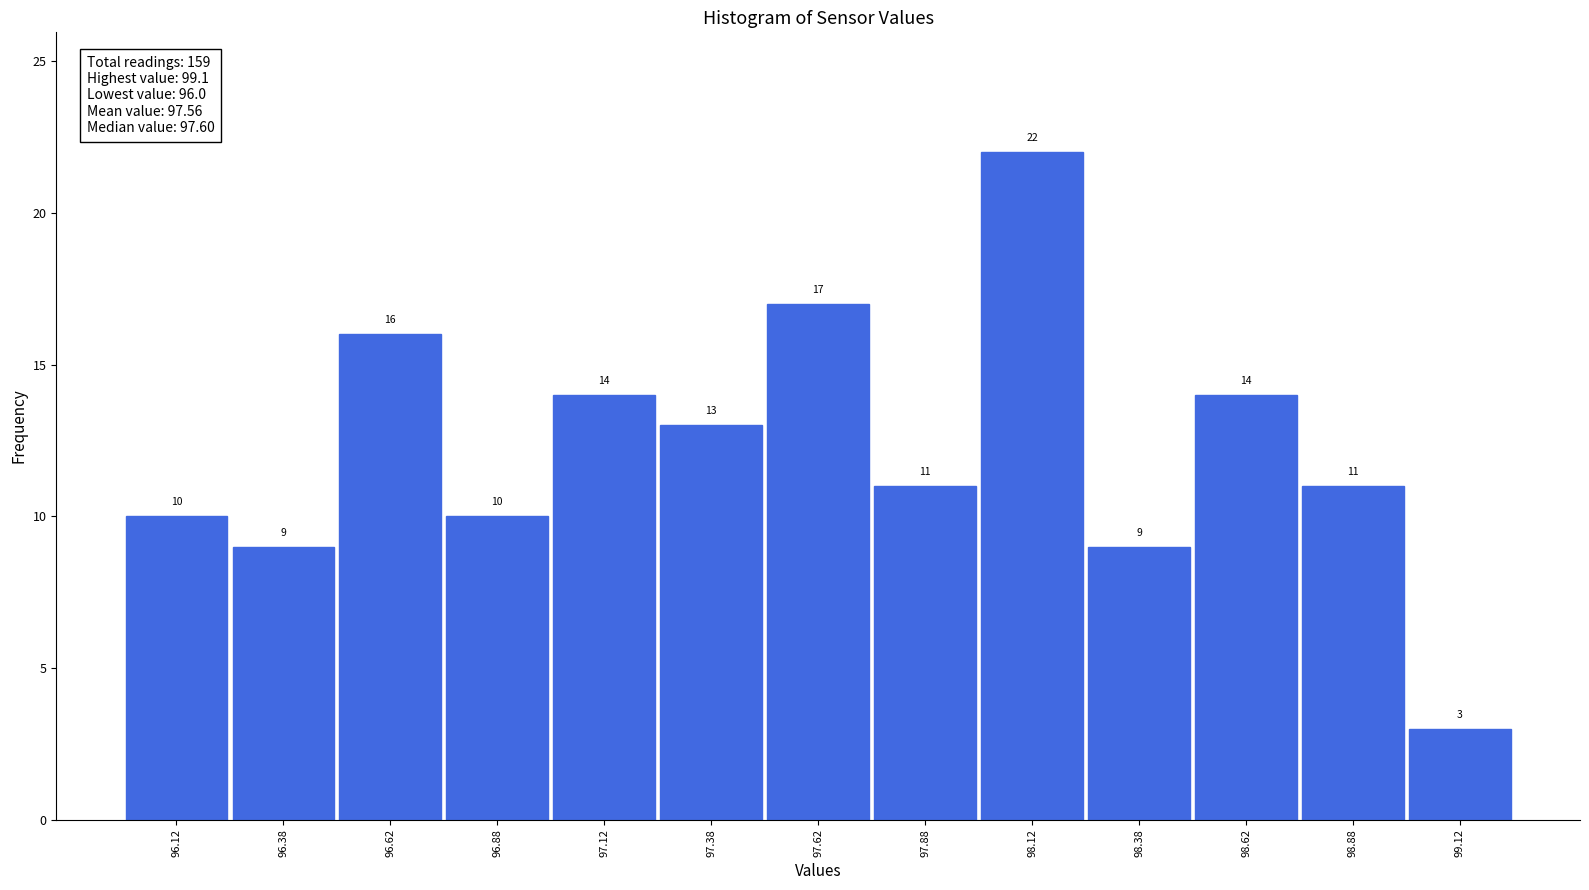

Reading left to right, list every bar in this chart as the range it spans on the x-axis followed by its height.

96.00 to 96.25: 10
96.25 to 96.50: 9
96.50 to 96.75: 16
96.75 to 97.00: 10
97.00 to 97.25: 14
97.25 to 97.50: 13
97.50 to 97.75: 17
97.75 to 98.00: 11
98.00 to 98.25: 22
98.25 to 98.50: 9
98.50 to 98.75: 14
98.75 to 99.00: 11
99.00 to 99.25: 3